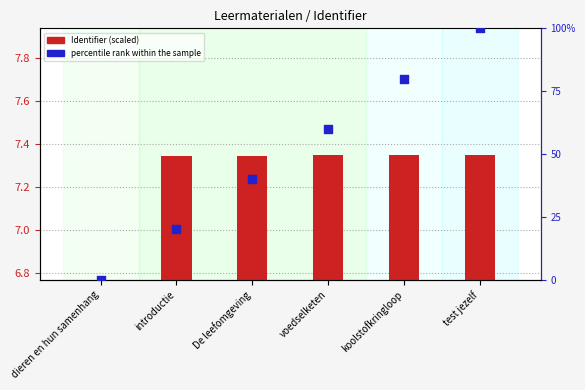

Which series has the largest Y range (max minus min)?

percentile rank within the sample